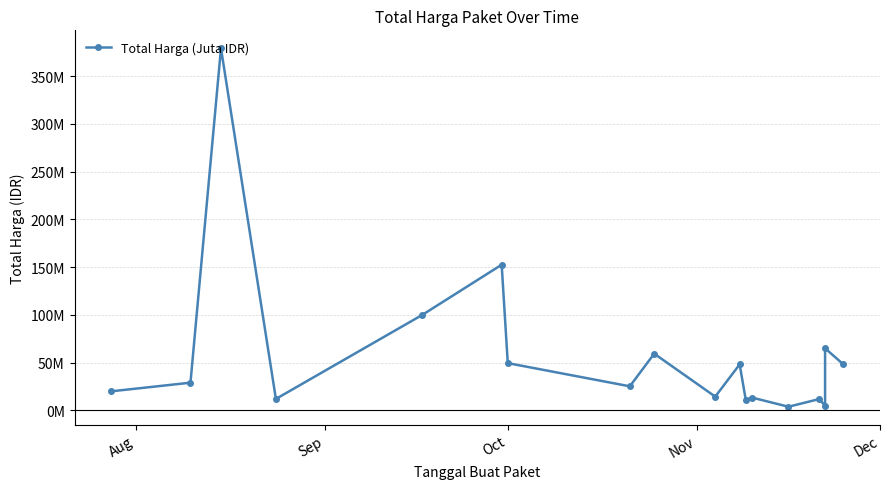

What is the sum of all values?

1047495000